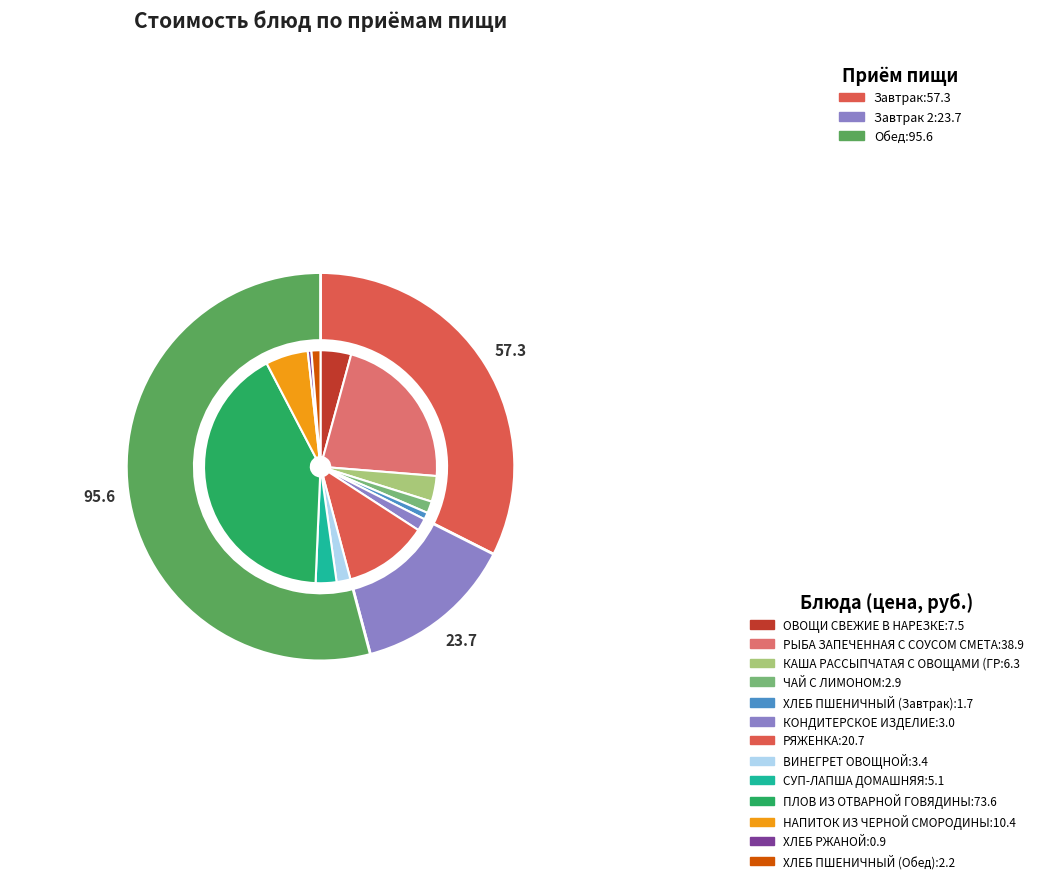

How many slices are in this pie chart?

13